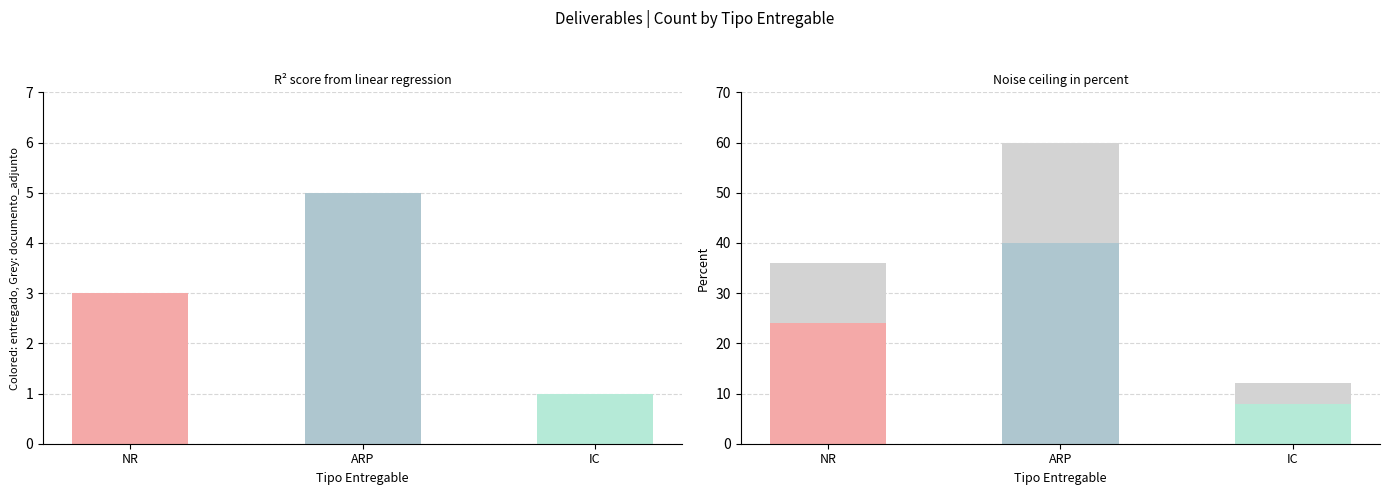

At which label is entregado closest to 24?

NR